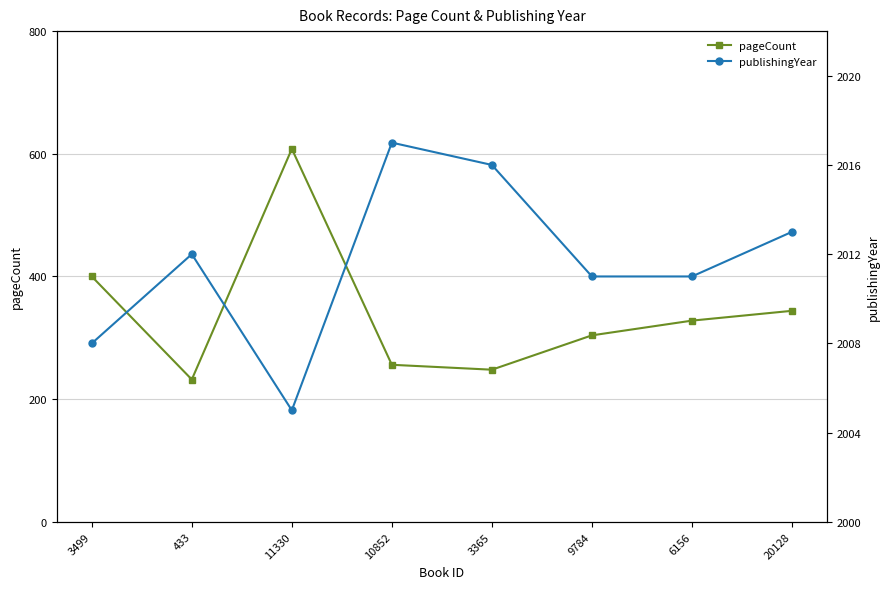

Where is pageCount nearest to the value 420?

3499